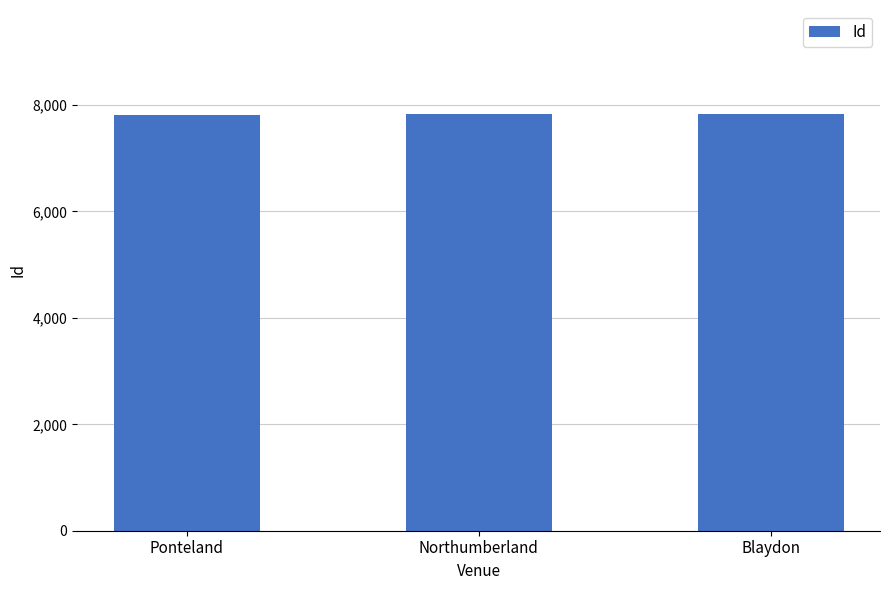

True or false: the data shows 12778 at Ponteland.

False